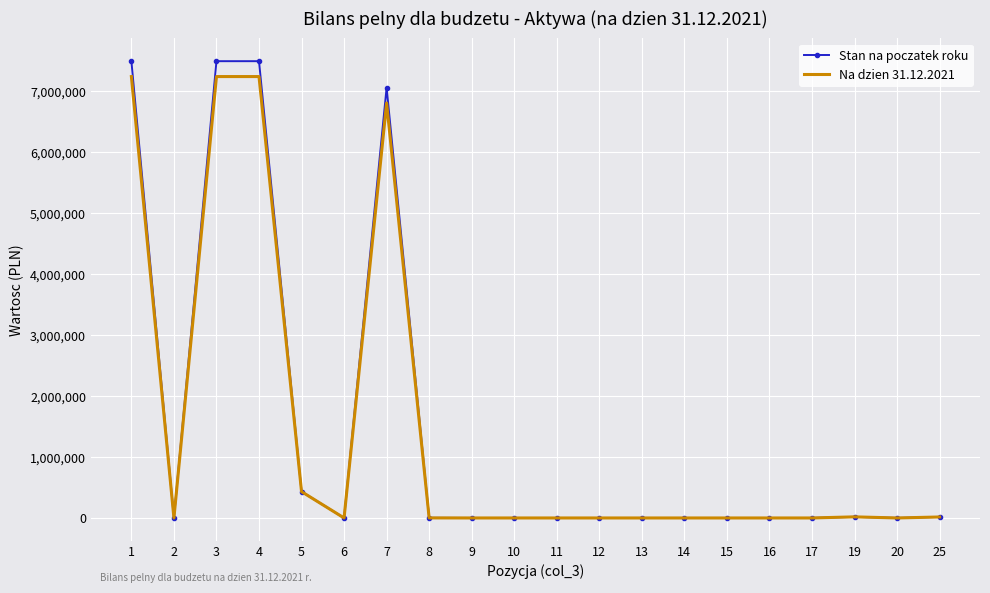

What is the highest value of the Na dzien 31.12.2021 series?

7236262.8